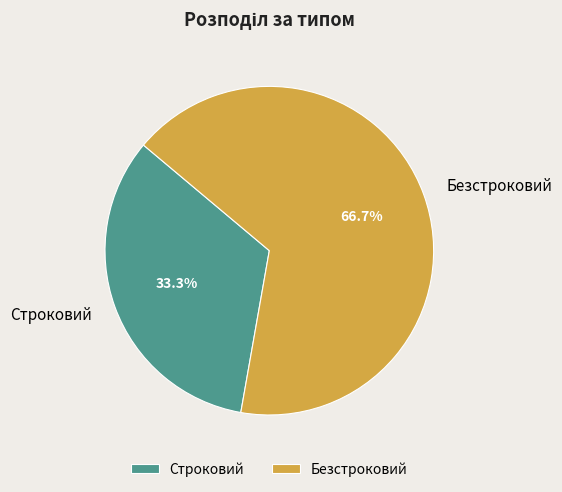

How many segments does this pie chart have?

2